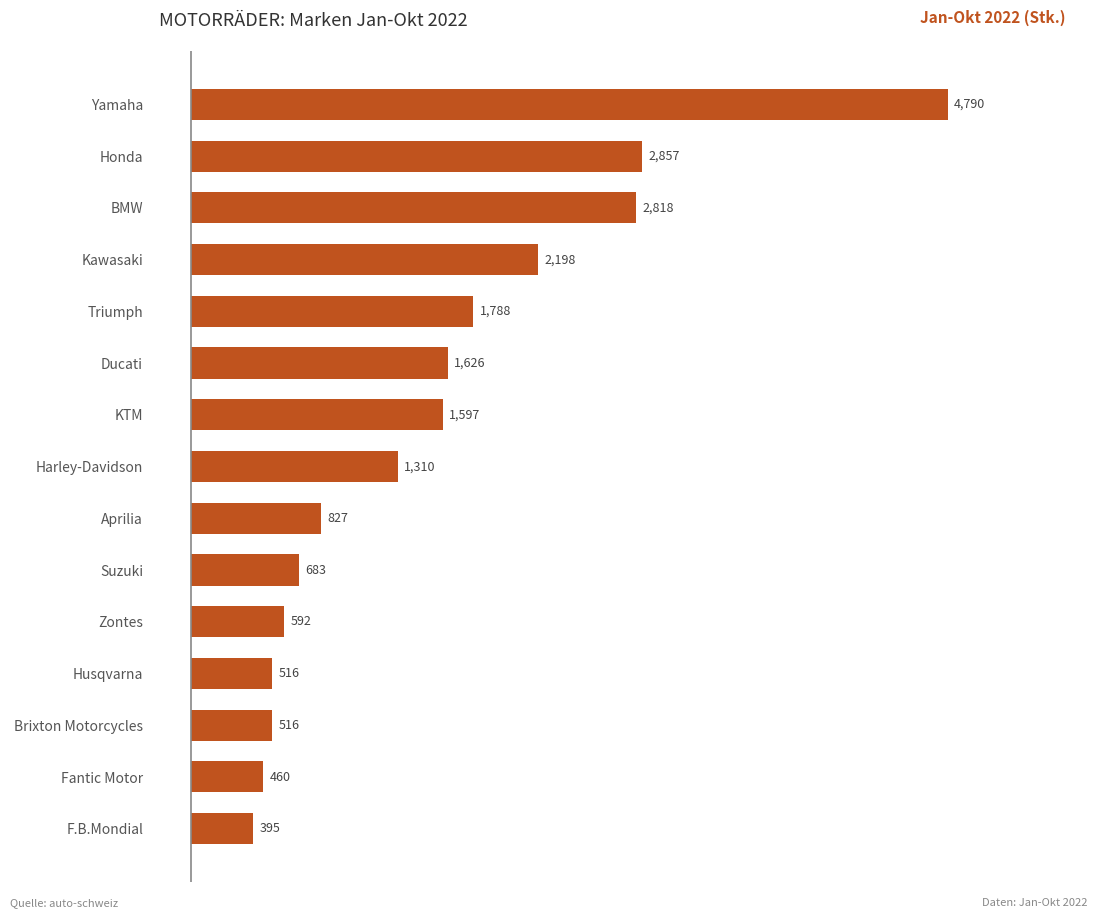

What is the change in value from Husqvarna to Kawasaki?

+1682